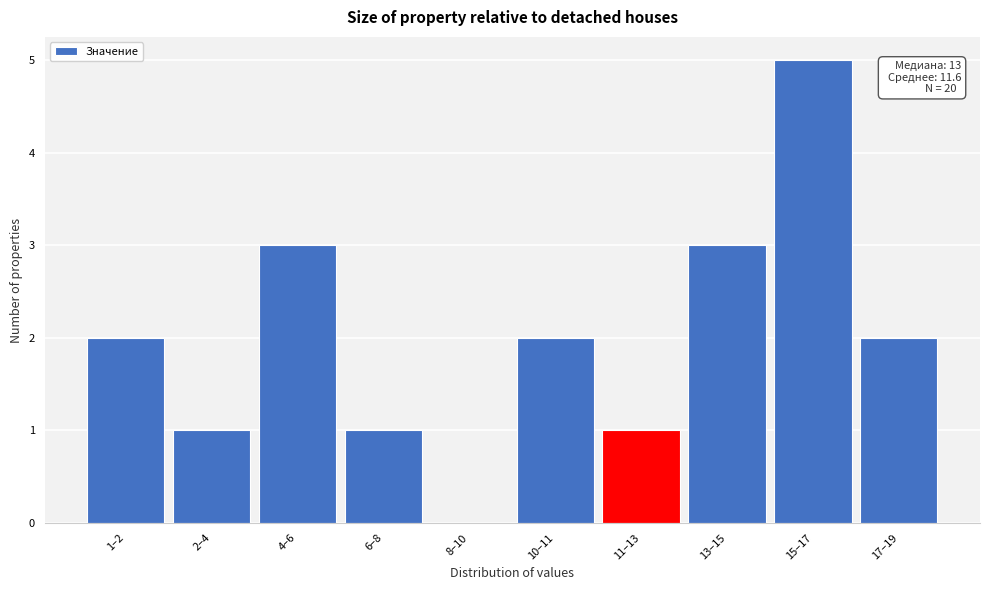

Reading left to right, extract all data points from this chart.

1–2=2	2–4=1	4–6=3	6–8=1	8–10=0	10–11=2	11–13=1	13–15=3	15–17=5	17–19=2